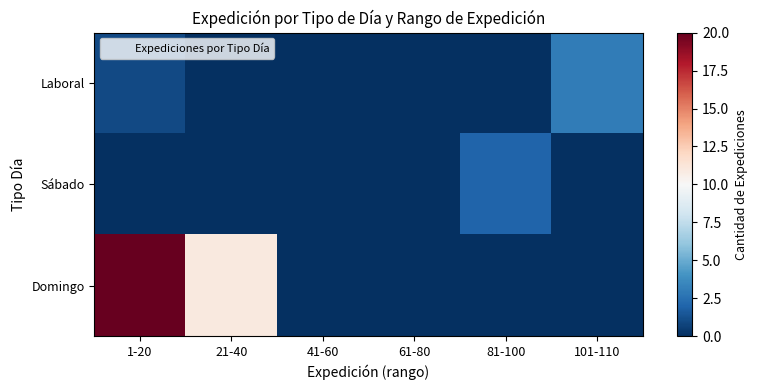

Rank the series at 1-20 from lowest to highest value.

Sábado, Laboral, Domingo